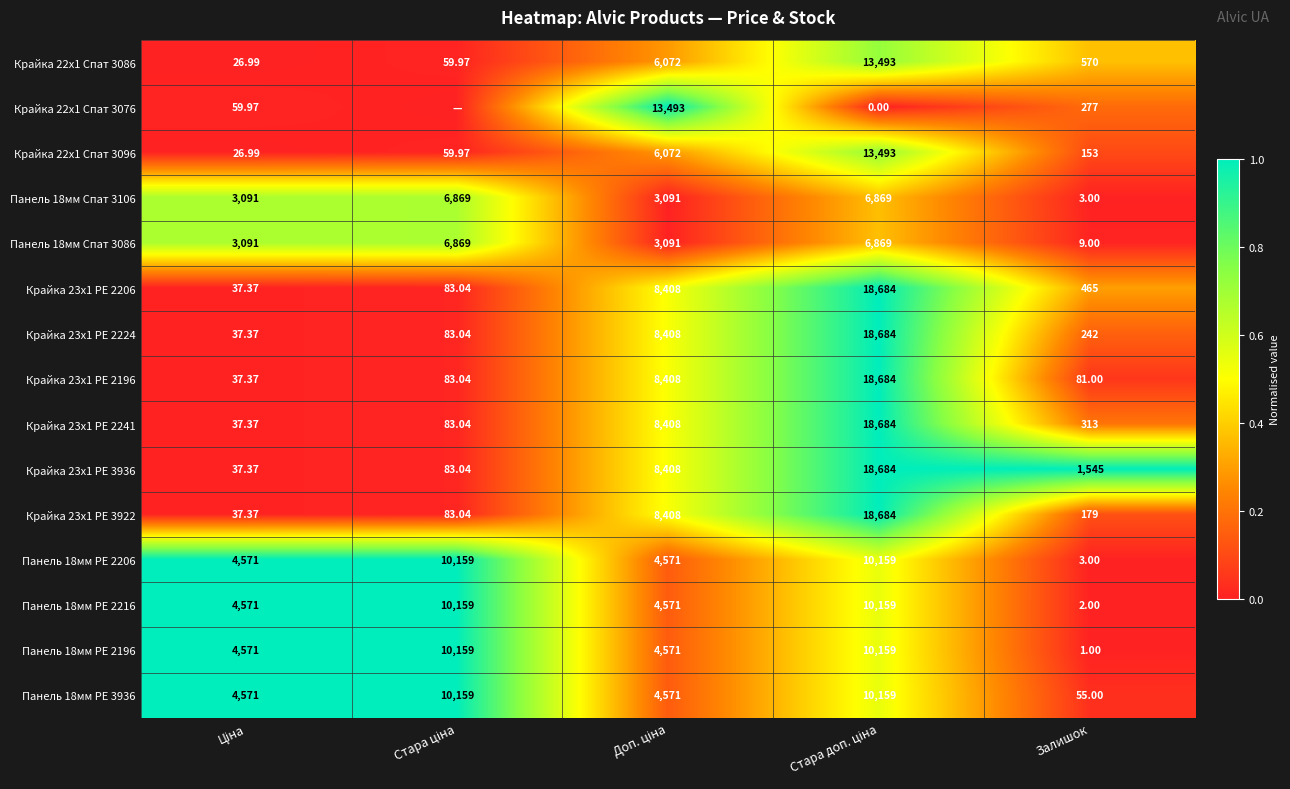

Is the value of Крайка 23x1 PE 3936 at Залишок greater than the value of Крайка 23x1 PE 2196 at Залишок?

Yes